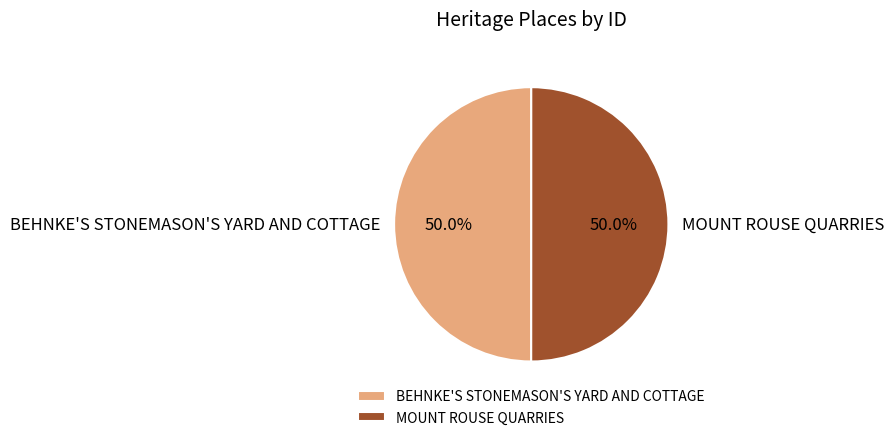

Approximately how many times larger is the value at MOUNT ROUSE QUARRIES compared to BEHNKE'S STONEMASON'S YARD AND COTTAGE?

1.0